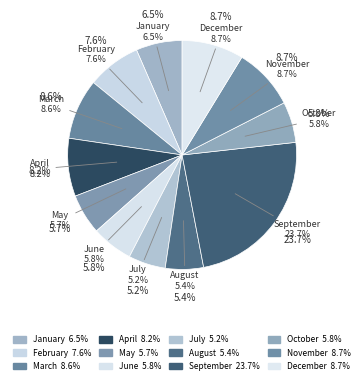

Count the number of slices in the pie.

12